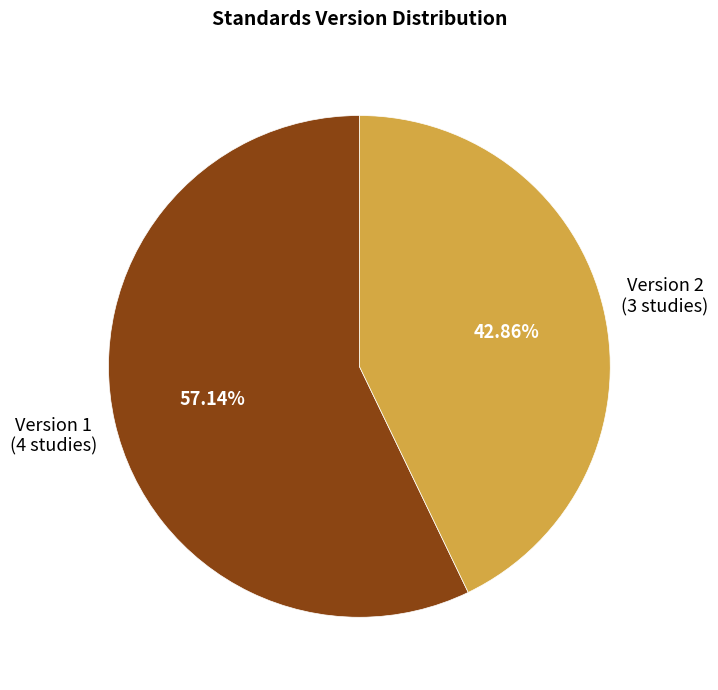

Does any single category account for the majority?

Yes